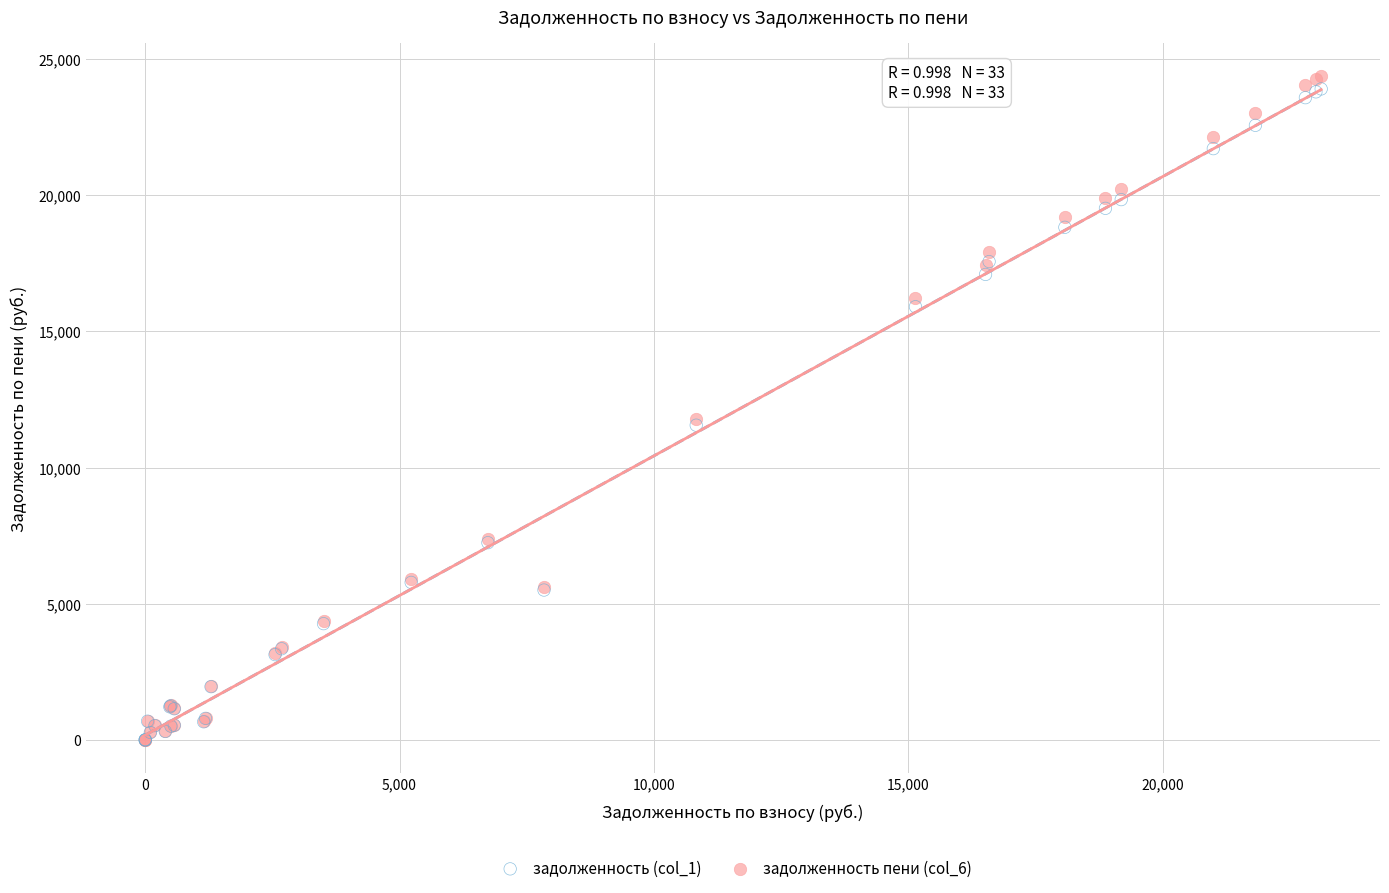

What are all the series names shown in the legend?

задолженность (col_1), задолженность пени (col_6)